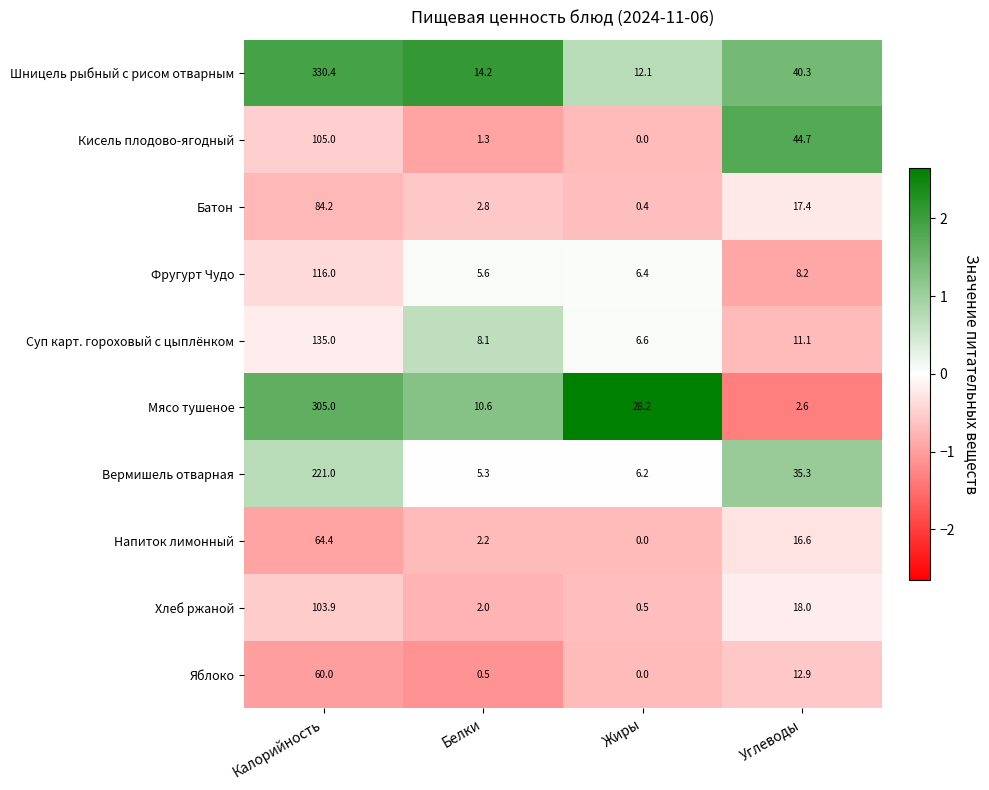

At which label does Суп карт. гороховый с цыплёнком reach its minimum?

Жиры